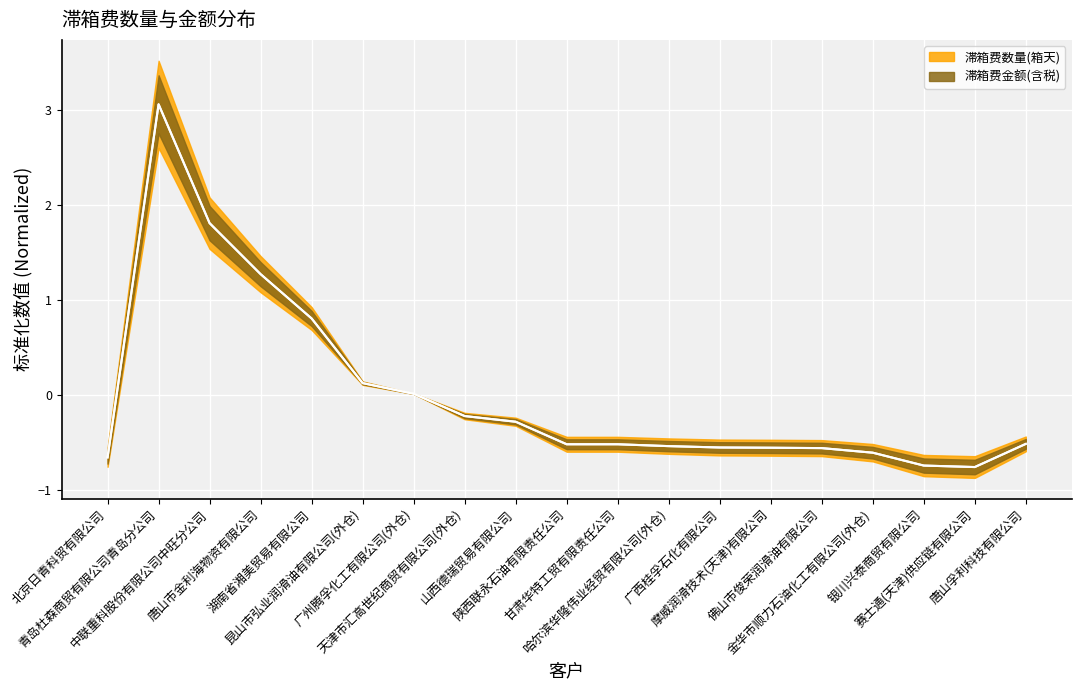

Which series ends up on top after the final intersection of 滞箱费数量(箱天) and 滞箱费金额(含税)?

滞箱费金额(含税)